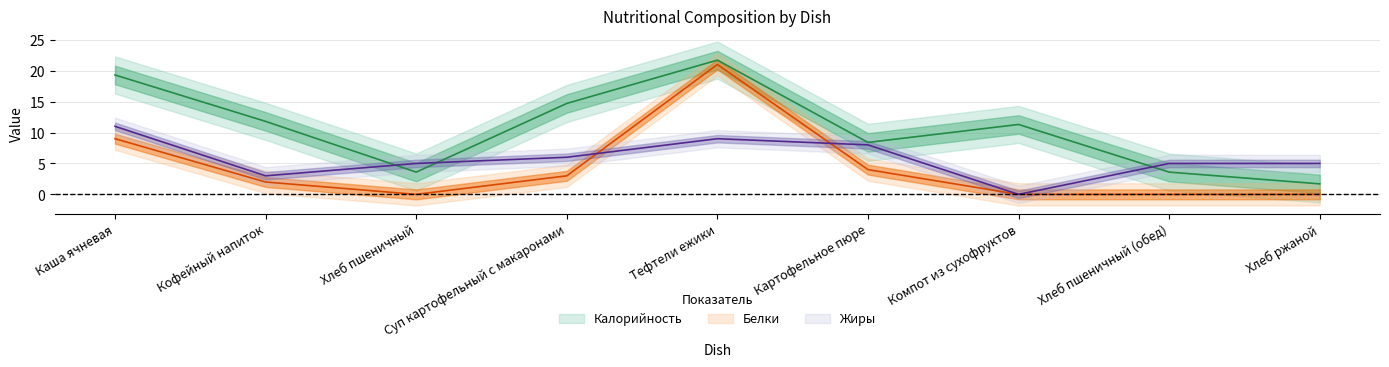

At which category is the sum across all series the highest?

Тефтели ежики